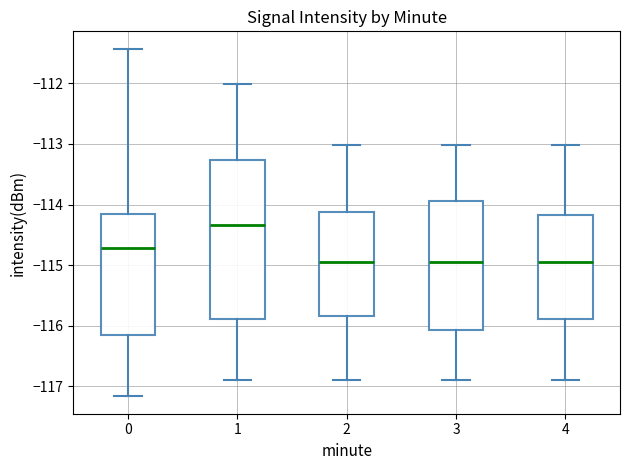

Reading left to right, read every box against the y-axis: the position of its median line, the range the box covers, and the ends of its whiskers. The values are not printed on the chart, so give them approximately, as read against the axis.

0: median -114.7, box -116.2 to -114.2, whiskers -117.2 to -111.4
1: median -114.3, box -115.9 to -113.3, whiskers -116.9 to -112.0
2: median -115.0, box -115.8 to -114.1, whiskers -116.9 to -113.0
3: median -115.0, box -116.1 to -113.9, whiskers -116.9 to -113.0
4: median -115.0, box -115.9 to -114.2, whiskers -116.9 to -113.0